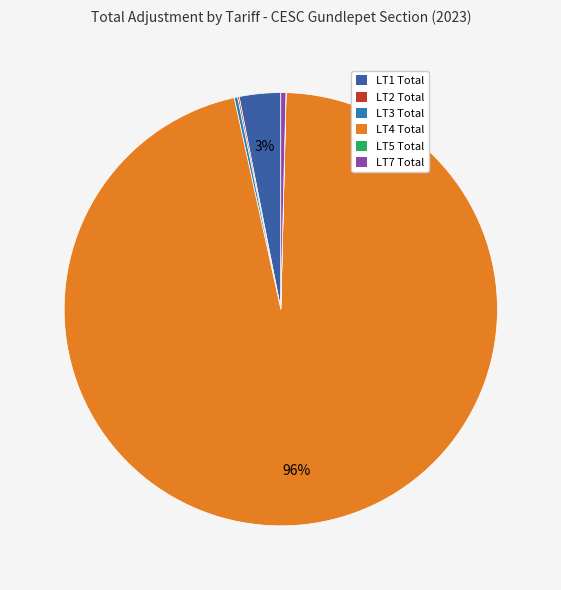

To the nearest percent, what percentage of the pie is LT1 Total?

3%